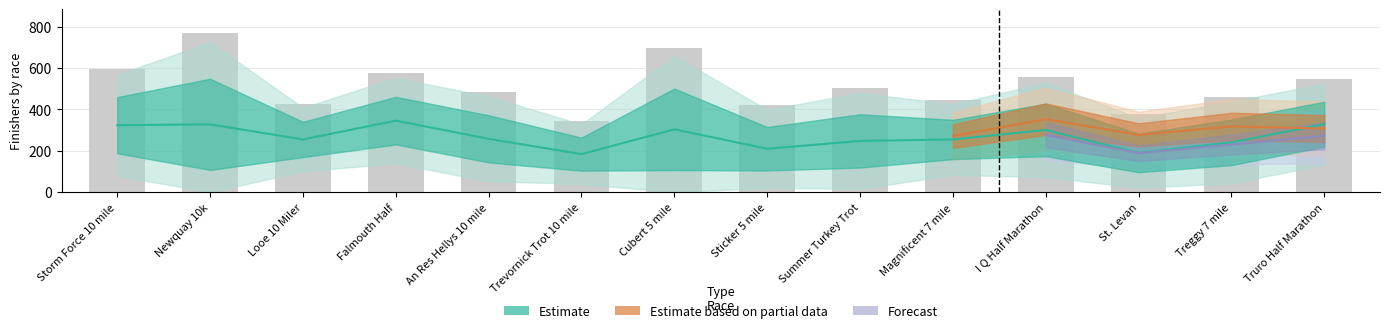

What is the difference between the highest and lowest values at Cubert 5 mile?

394